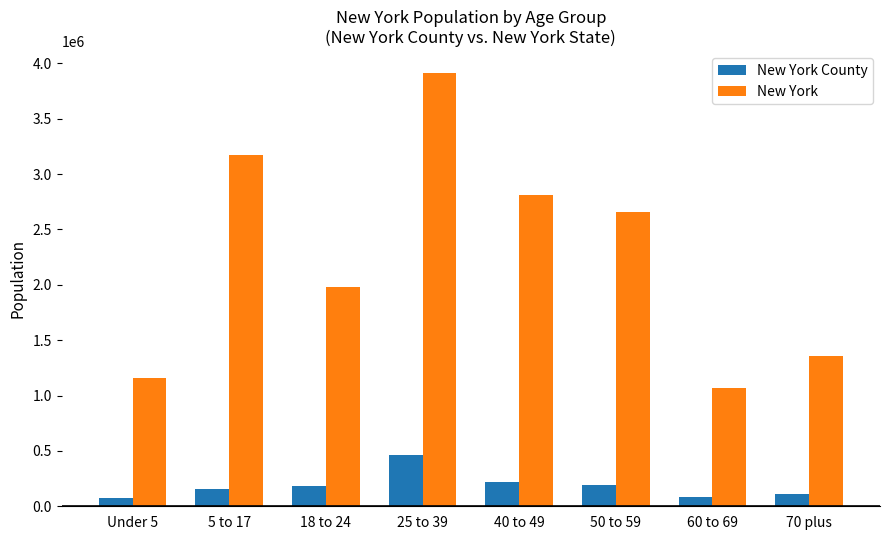

How many bars are there in each group?

2